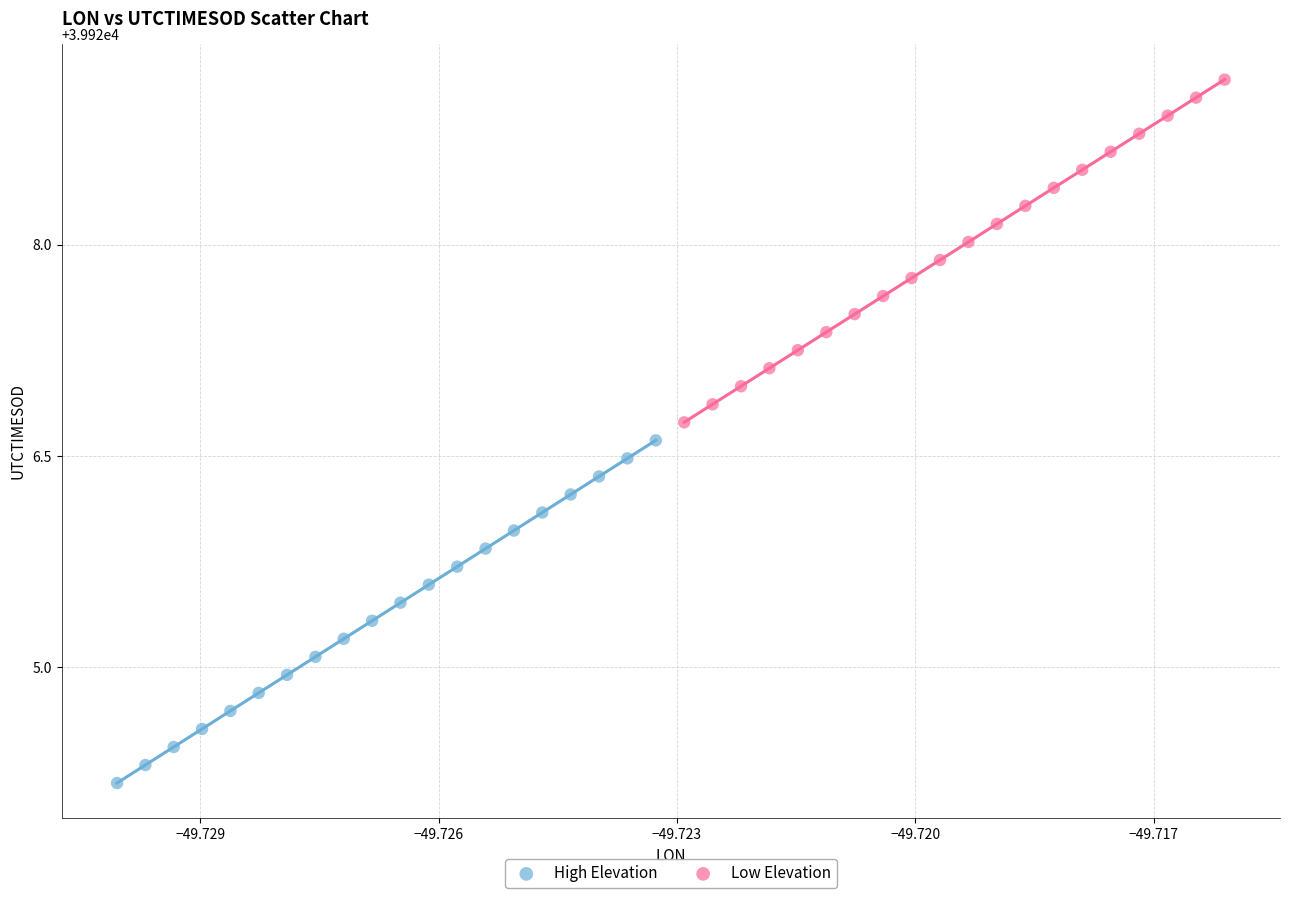

Which series reaches the maximum Y coordinate?

Low Elevation